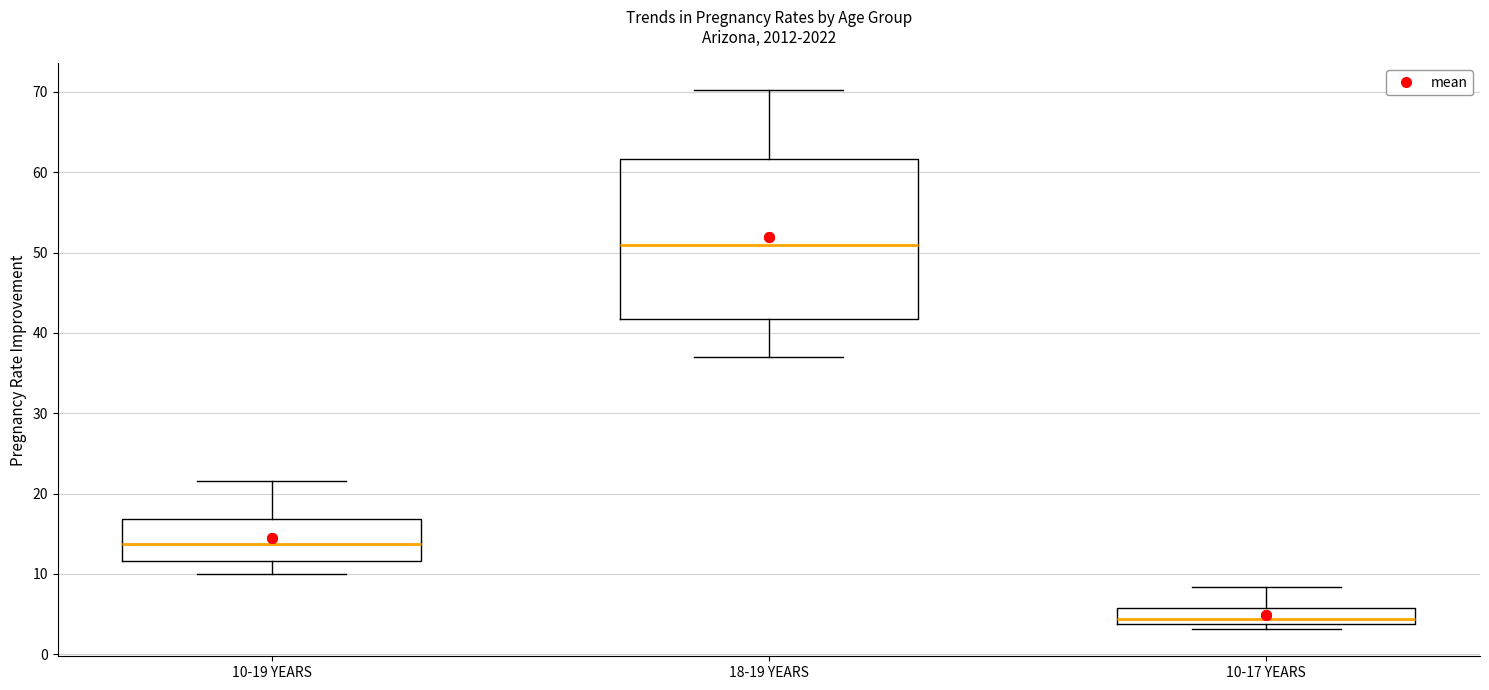

Reading left to right, read every box against the y-axis: the position of its median line, the range the box covers, and the ends of its whiskers. The values are not printed on the chart, so give them approximately, as read against the axis.

10-19 YEARS: median 14, box 12 to 17, whiskers 10 to 22
18-19 YEARS: median 51, box 42 to 62, whiskers 37 to 70
10-17 YEARS: median 4 (just above the box's lower edge), box 4 to 6, whiskers 3 to 8